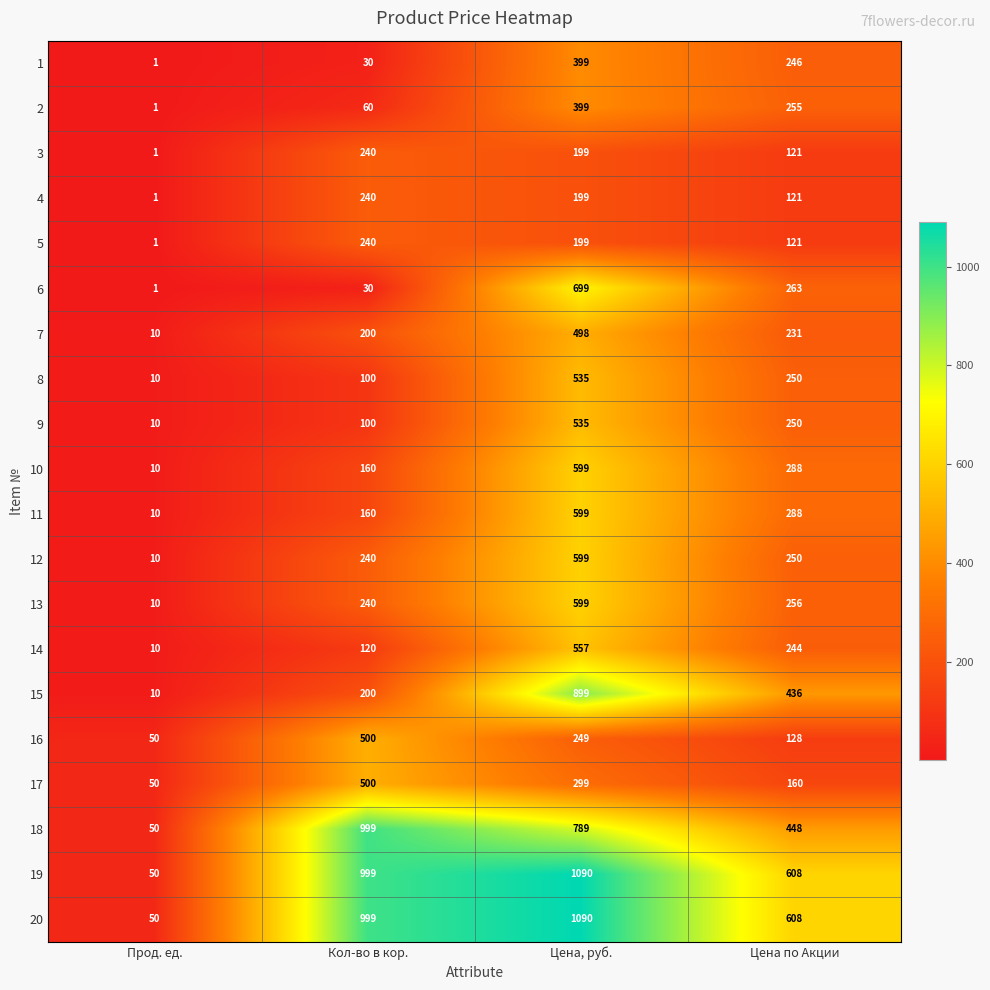

At which category does the chart reach its peak across all series?

Цена, руб.